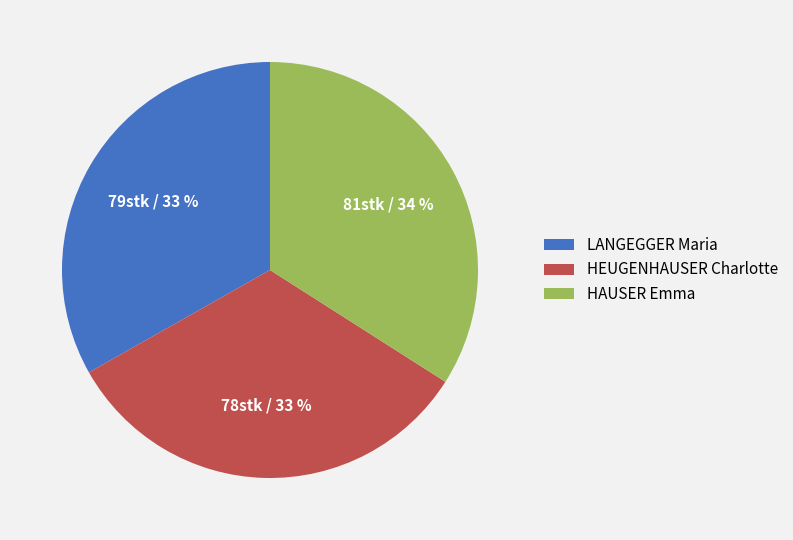

Combined, do HAUSER Emma and HEUGENHAUSER Charlotte account for over 50%?

Yes